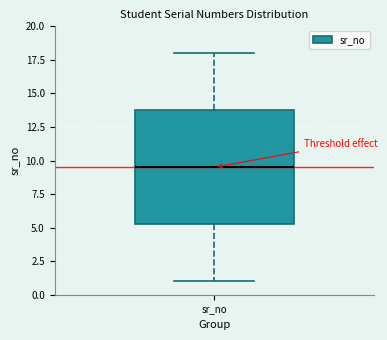

Transcribe this box plot: give where the median line is, the range the box spans, and where the two whiskers end, as read against the y-axis. The values are not printed on the chart, so give them approximately, as read against the axis.

median 9.5, box 5.5 to 14.0, whiskers 1.0 to 18.0